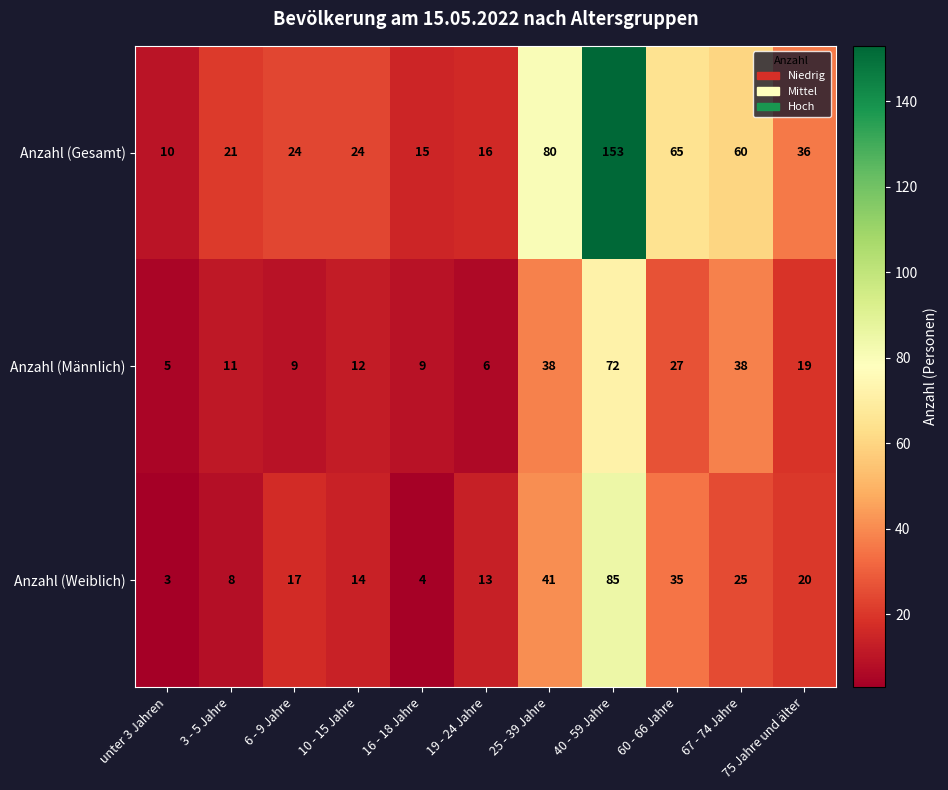

At which label does Anzahl (Weiblich) reach its peak?

40 - 59 Jahre